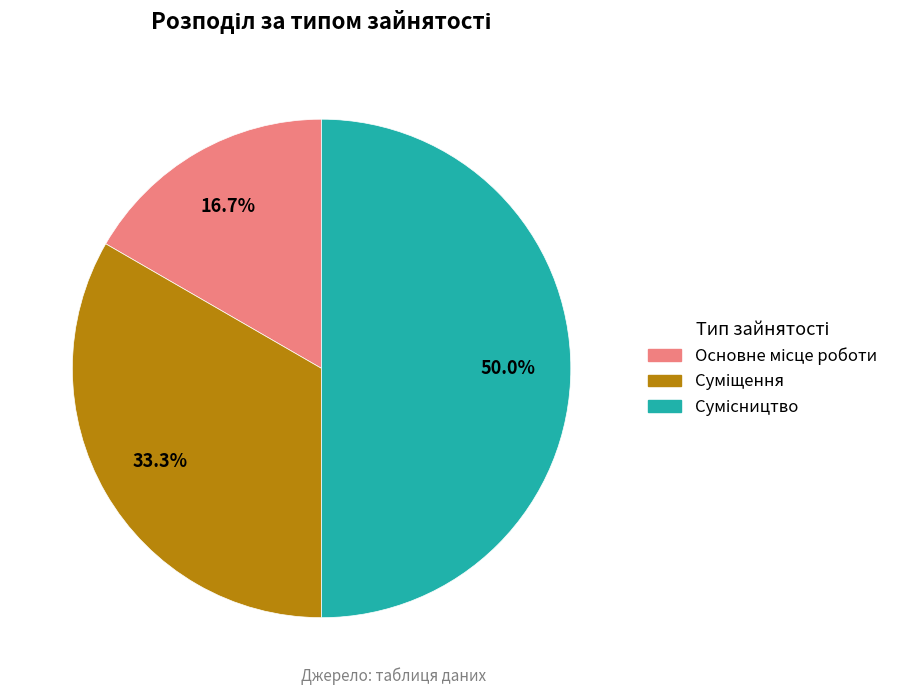

Count the number of slices in the pie.

3